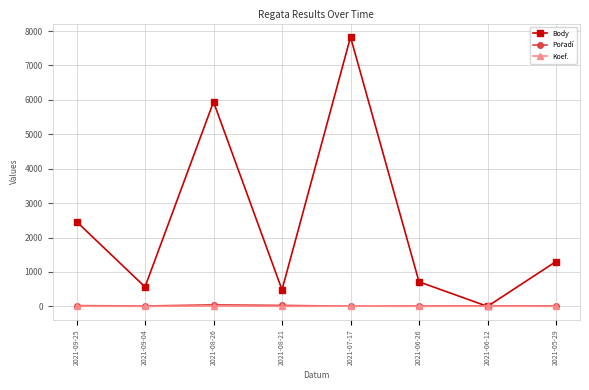

What is the difference between the maximum and minimum values in the Koef. series?

11